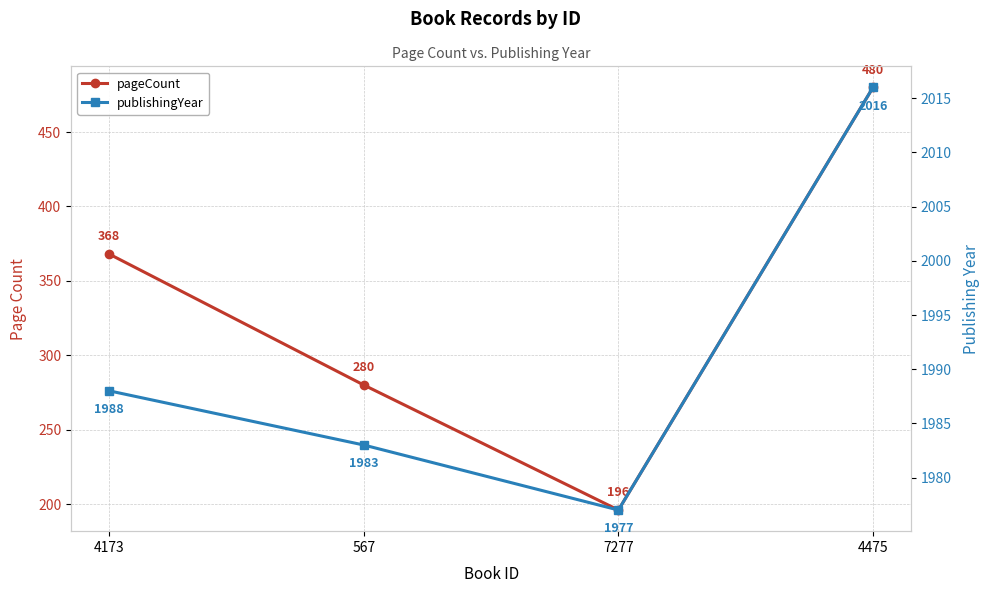

Where does the pageCount series first go above 368?

4475